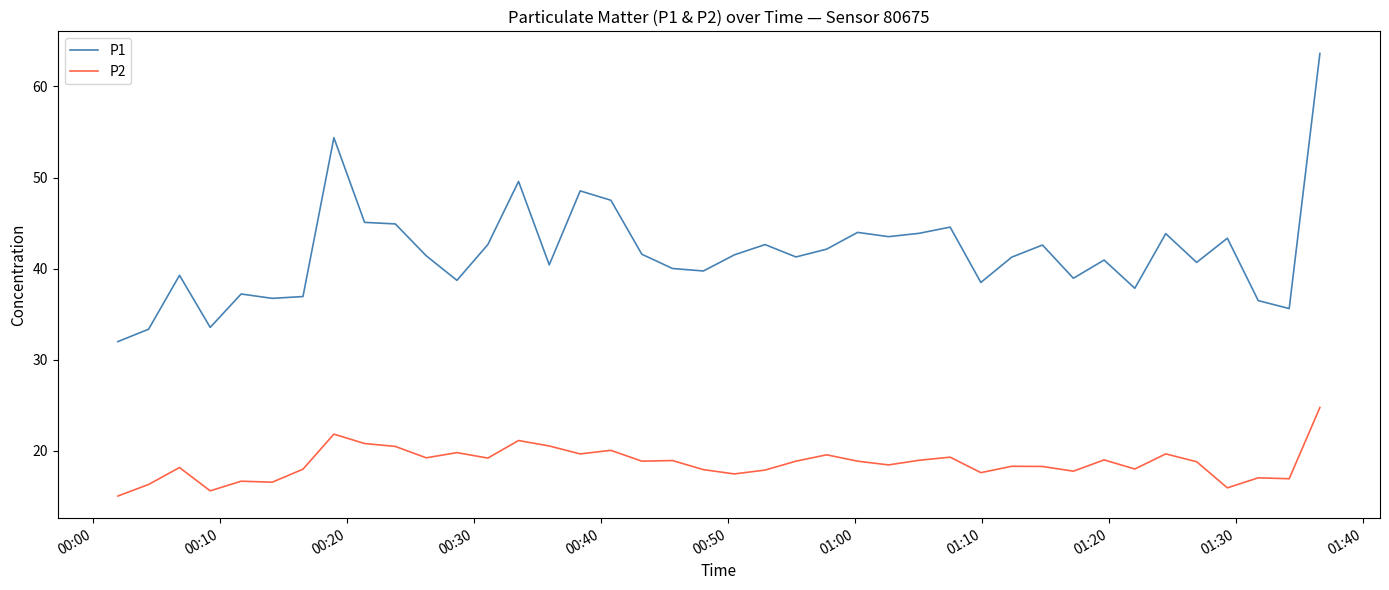

At how many categories does at least one series exceed 34?

37